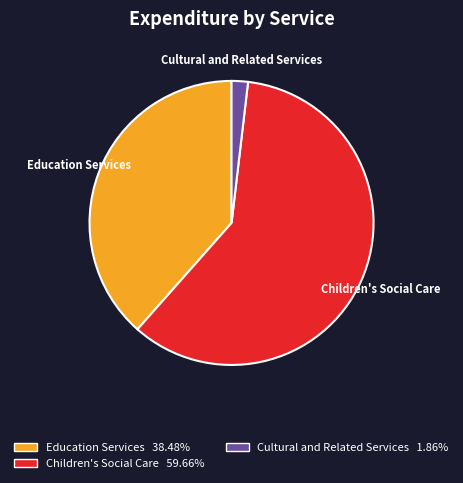

What is the smallest slice in the pie chart?

Cultural and Related Services